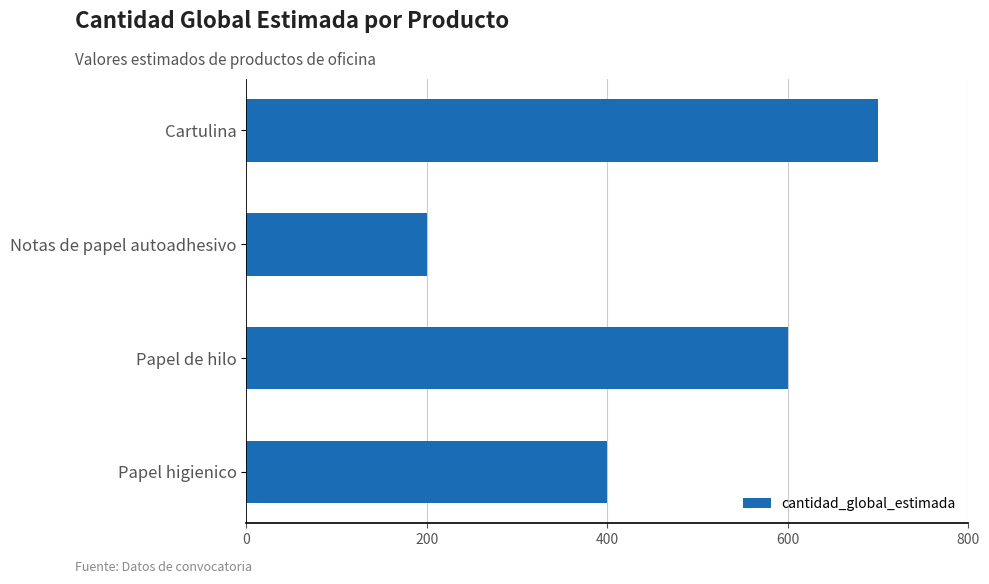

What is the change in value from Notas de papel autoadhesivo to Papel higienico?

+200